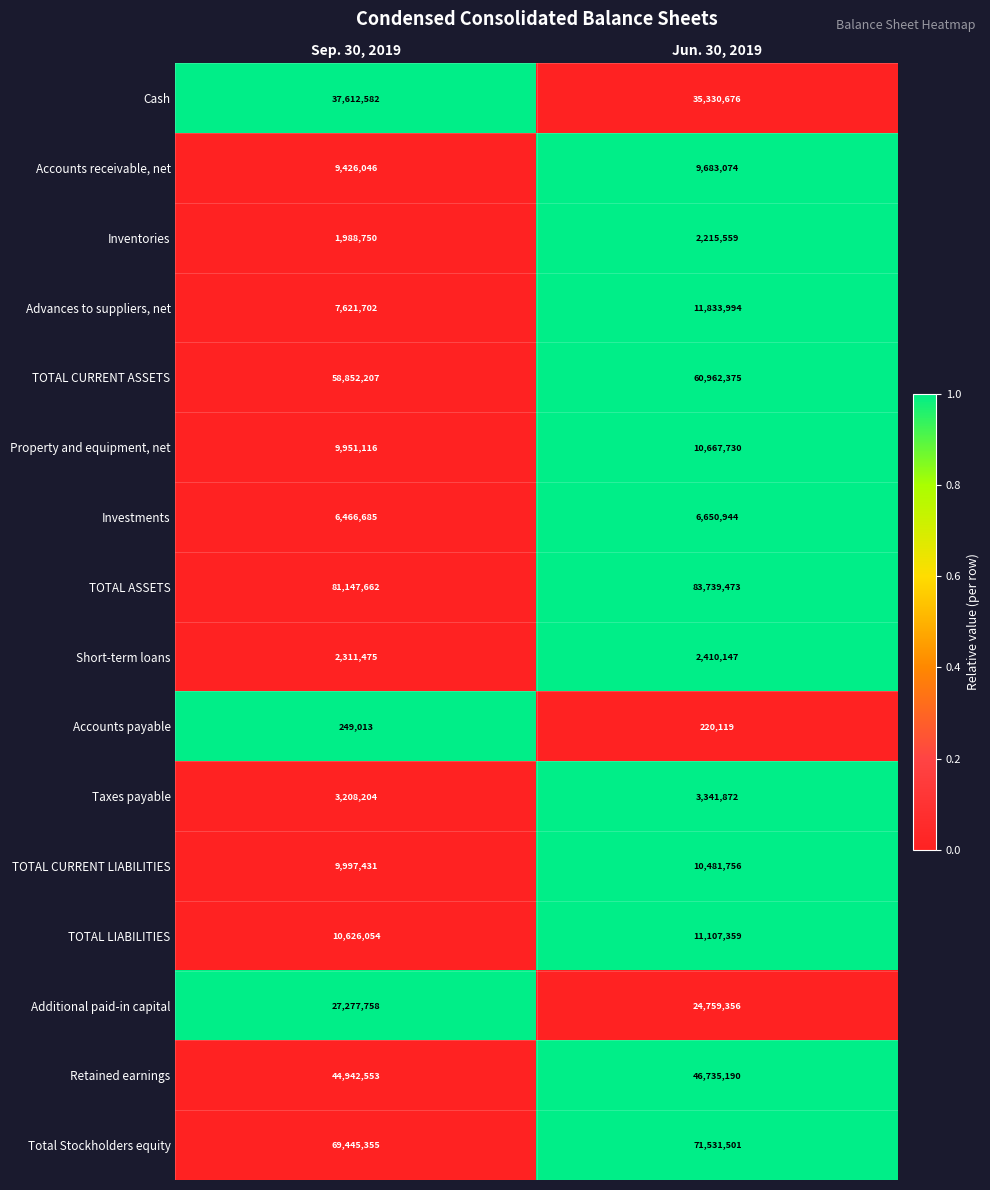

What is the sum of the Property and equipment, net values at Jun. 30, 2019 and Sep. 30, 2019?

20618846